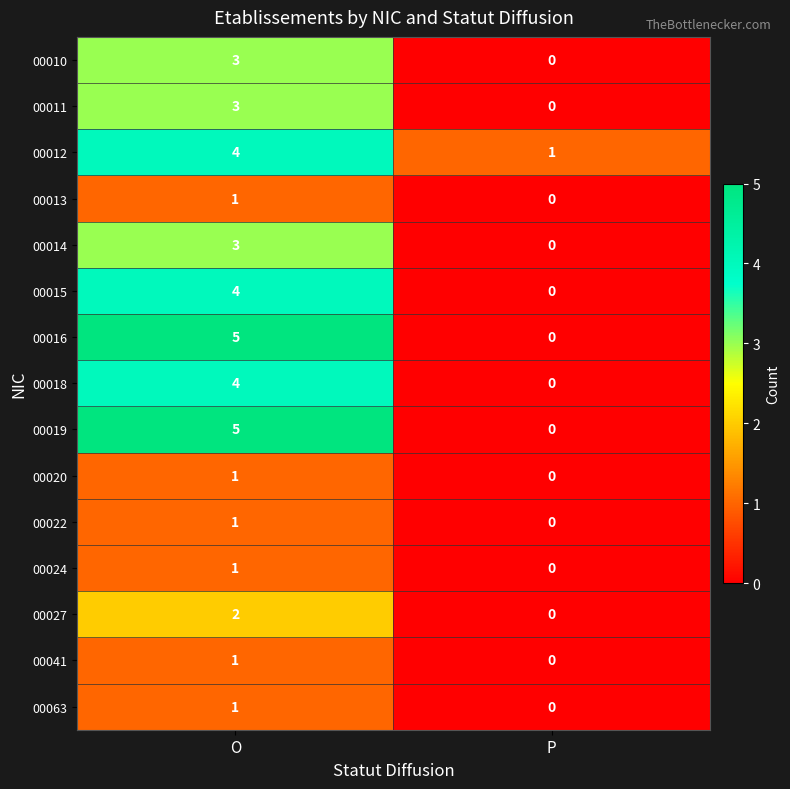

At which label does 00016 reach its minimum?

P